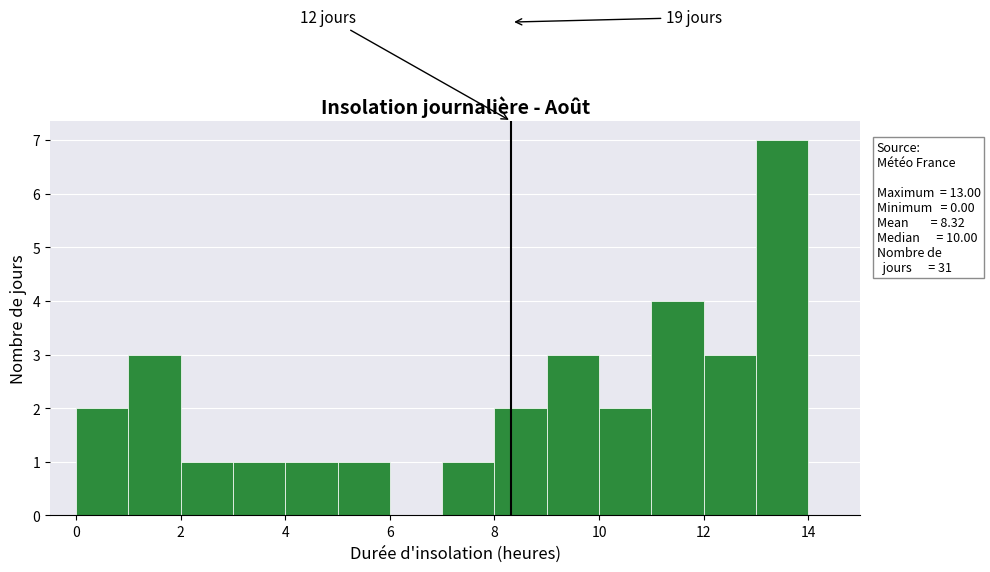

Which range on the x-axis has the tallest bar?

13 to 14